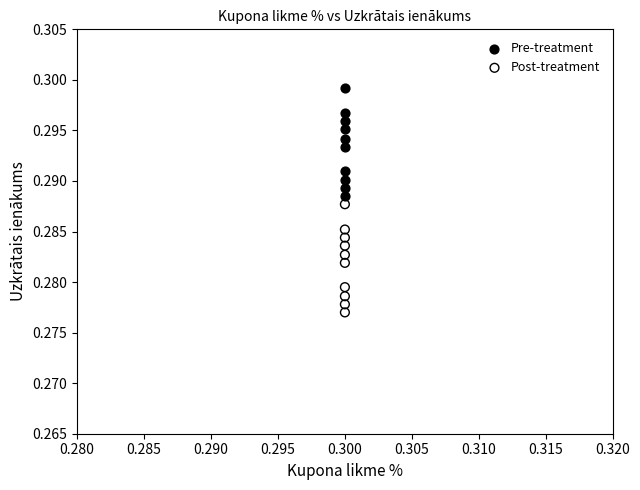

Which series reaches the maximum Y coordinate?

Pre-treatment